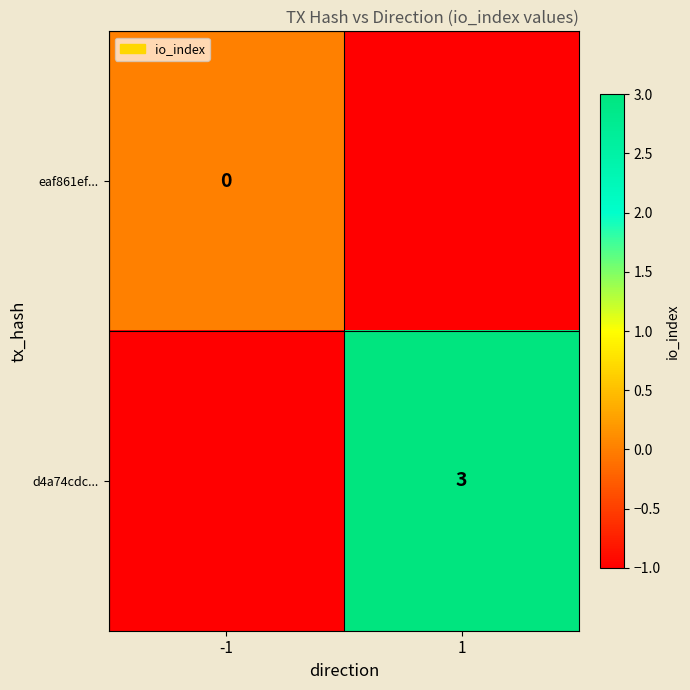

Is it true that d4a74cdc... equals 3 at 1?

True